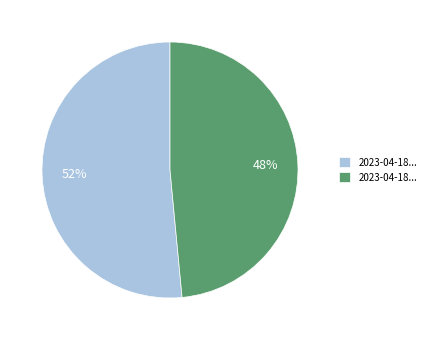

Does any single category account for the majority?

Yes